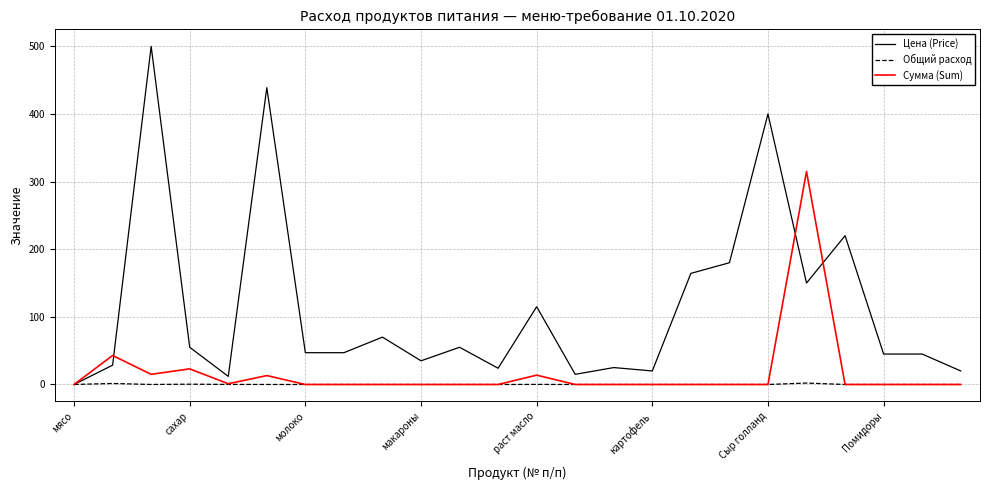

Which series has the largest range (max minus min)?

Цена (Price)